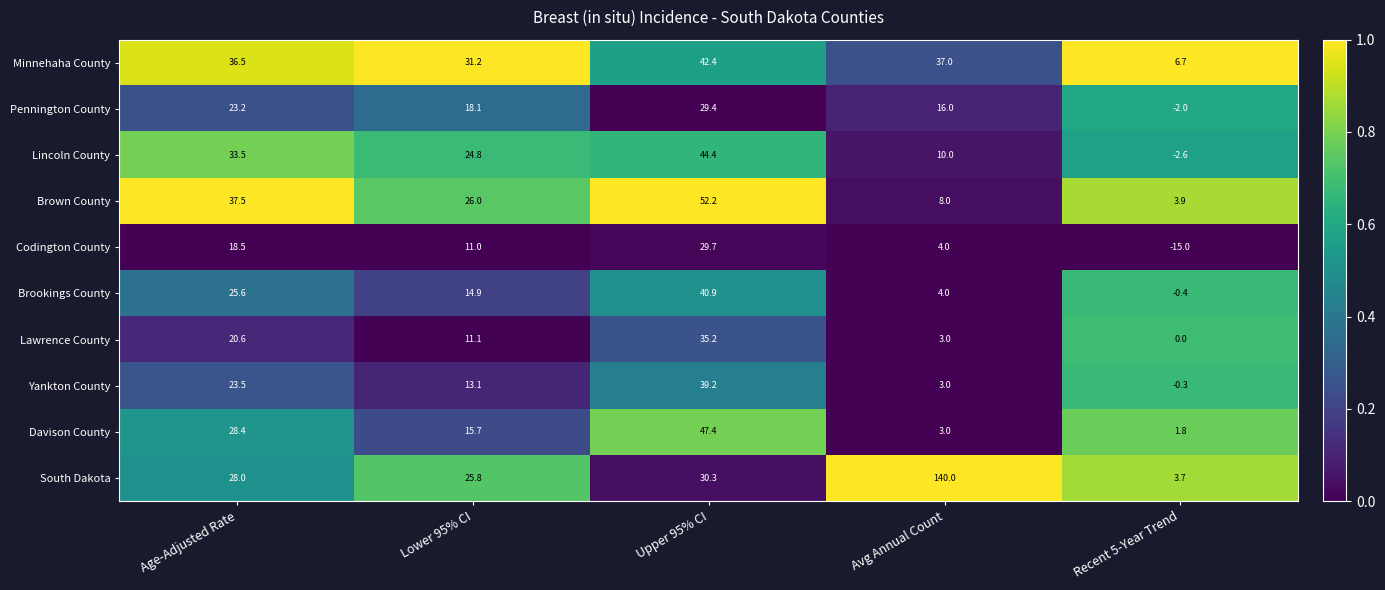

What is the sum of the Davison County values at Recent 5-Year Trend and Avg Annual Count?

4.8